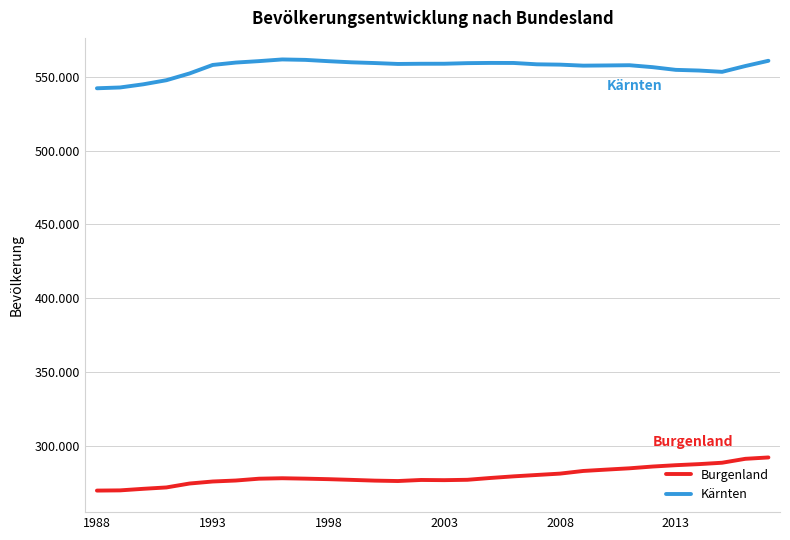

True or false: Kärnten and Burgenland intersect in this chart.

False